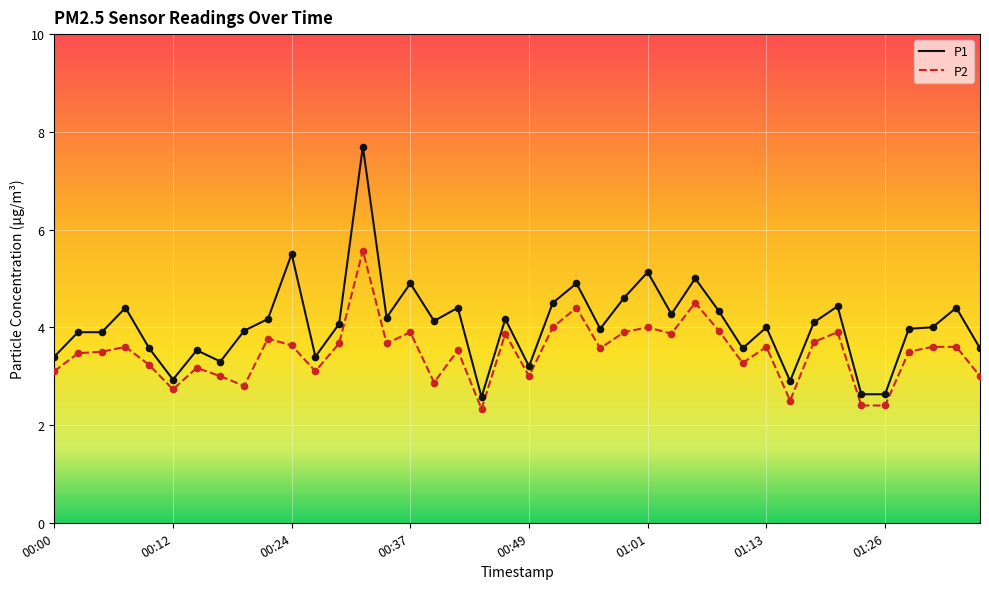

Which series has the largest total across all categories?

P1